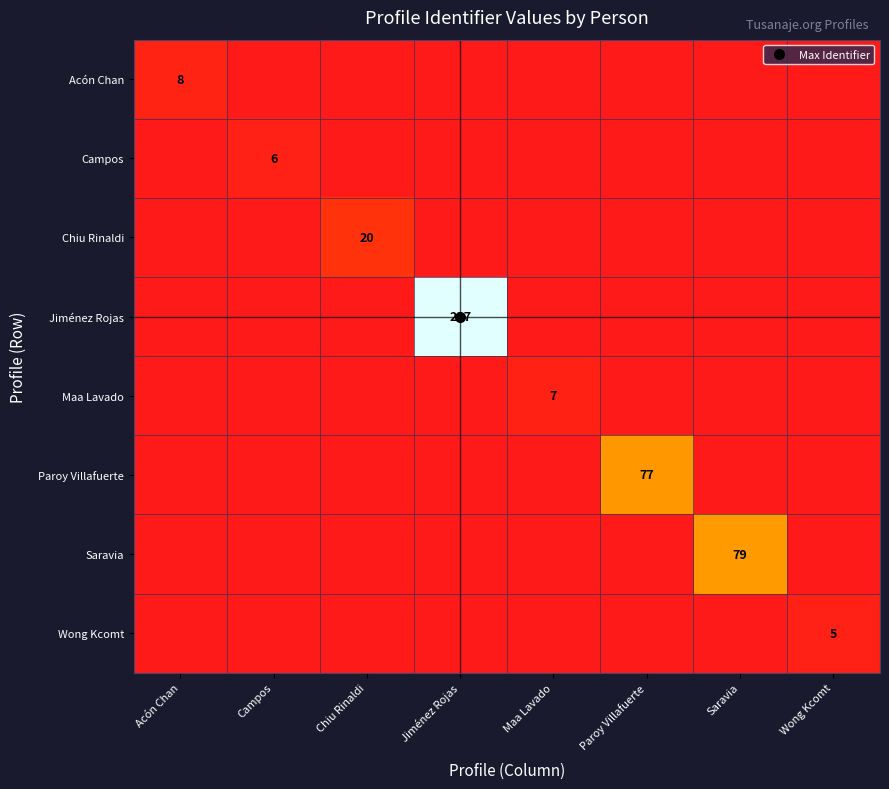

What is the difference between the maximum and minimum values in the Acón Chan series?

8